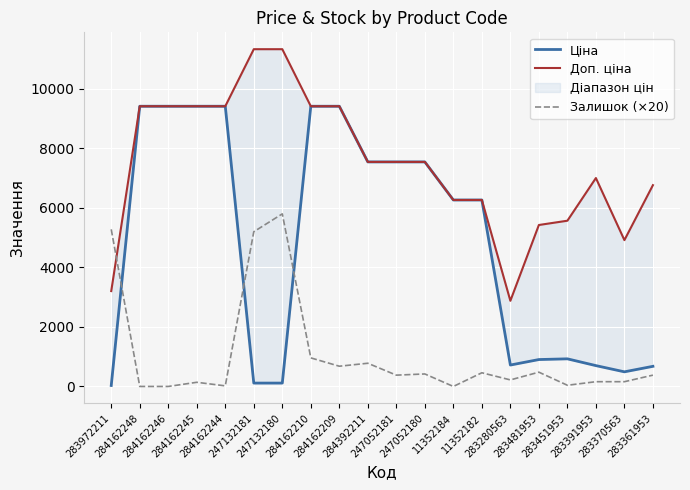

List the series in order of their peak value, lowest first.

Залишок (×20), Ціна, Доп. ціна